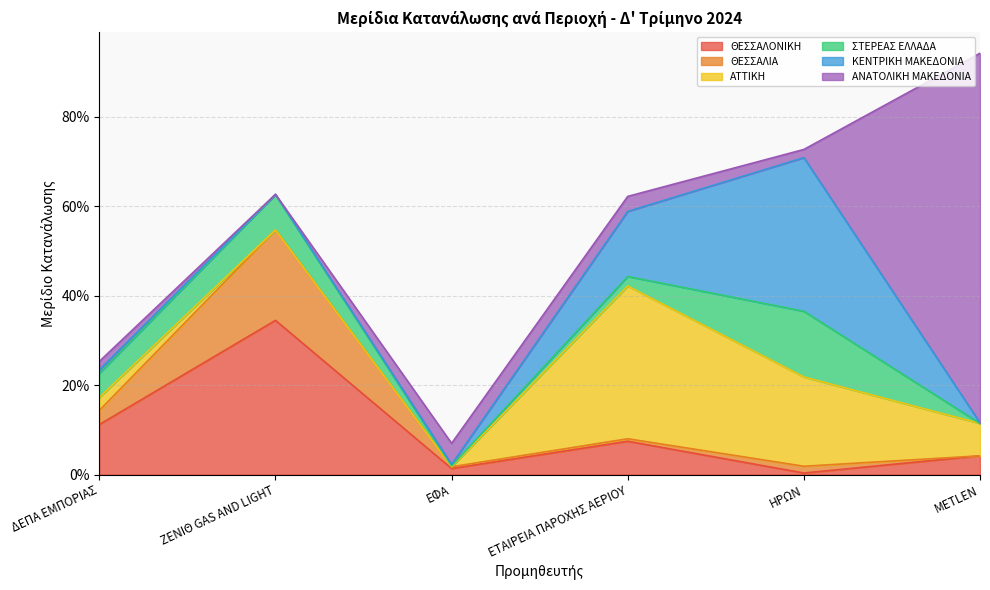

The value of ΣΤΕΡΕΑΣ ΕΛΛΑΔΑ at ΗΡΩΝ is 0.1. True or false?

True